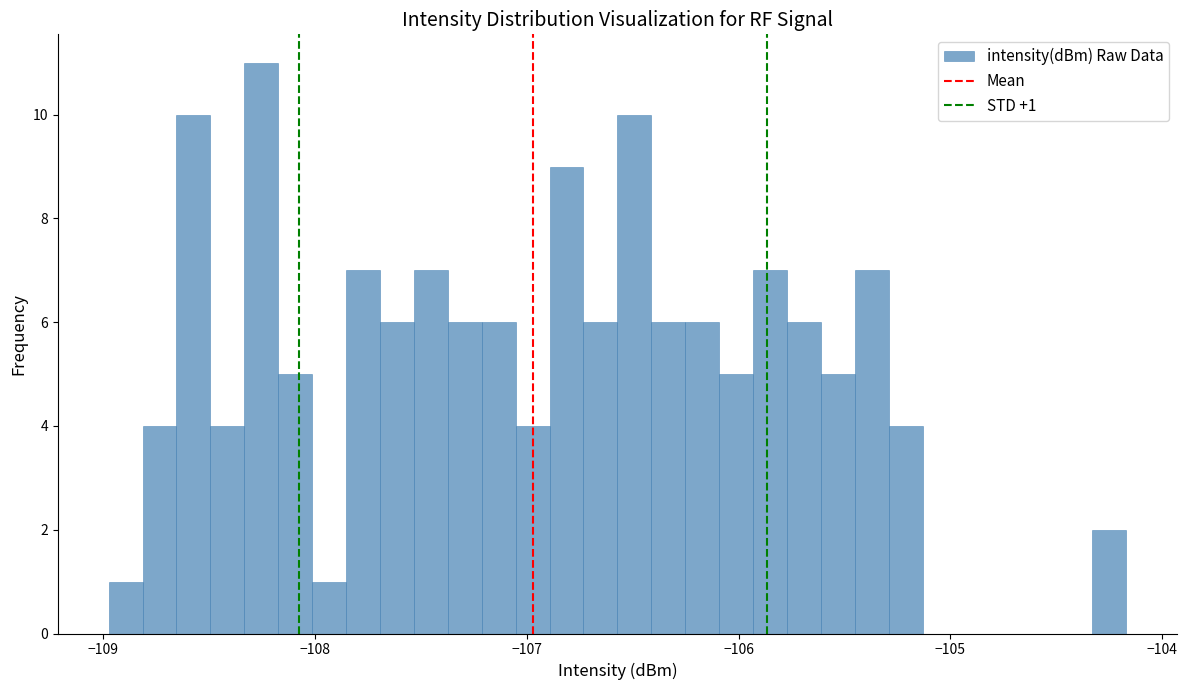

Read against the x-axis, roughly where is the centre of the tallest bar?

-108.3